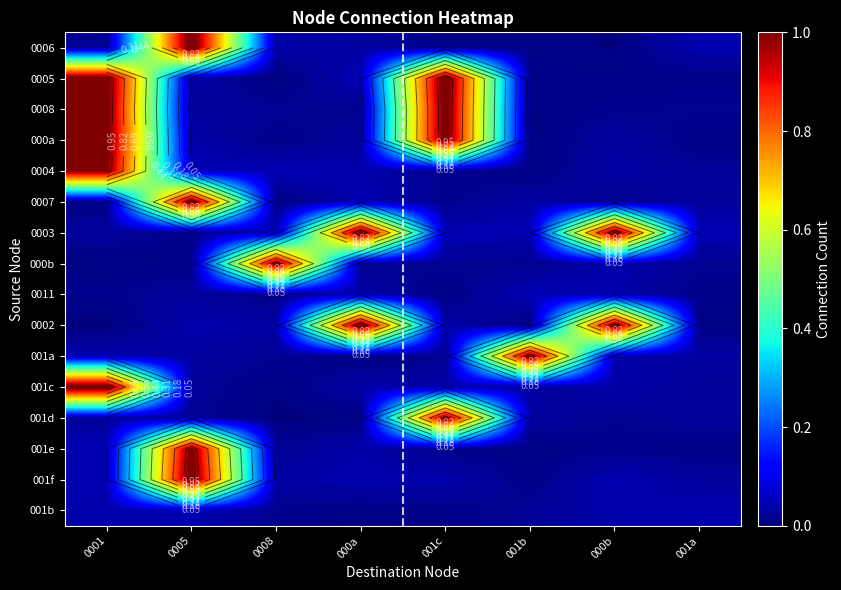

The value of 0003 at 000b is 1.6. True or false?

False